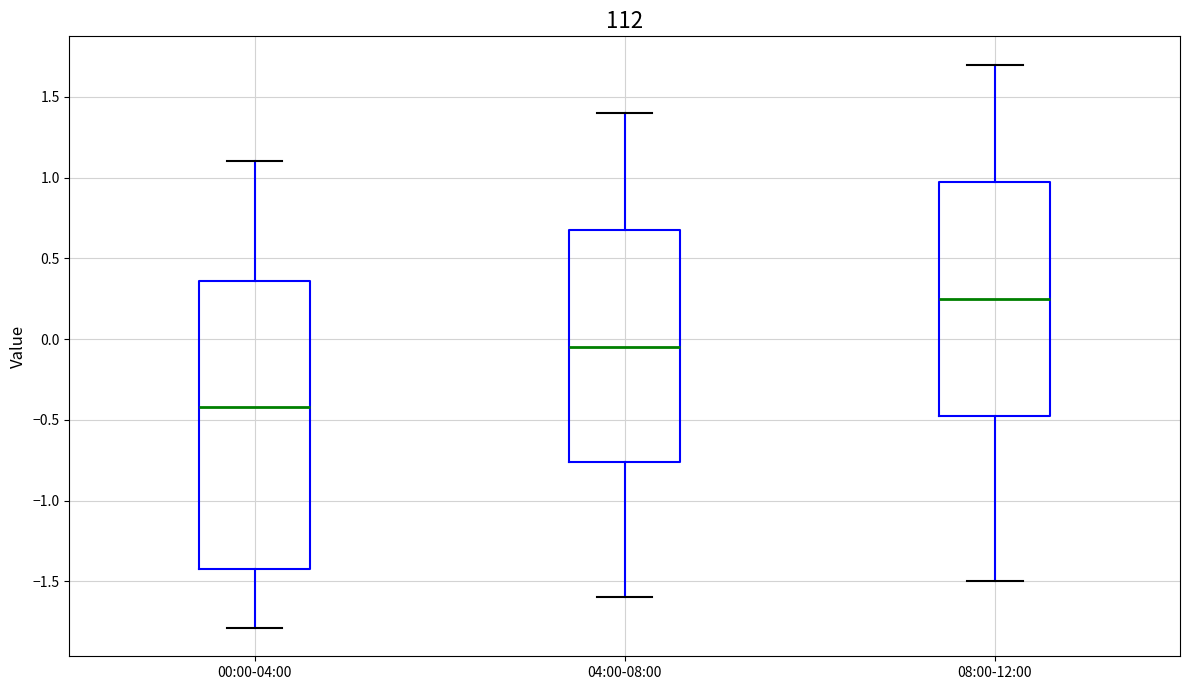

Which box is the tallest, from its lower edge to its upper edge?

00:00-04:00